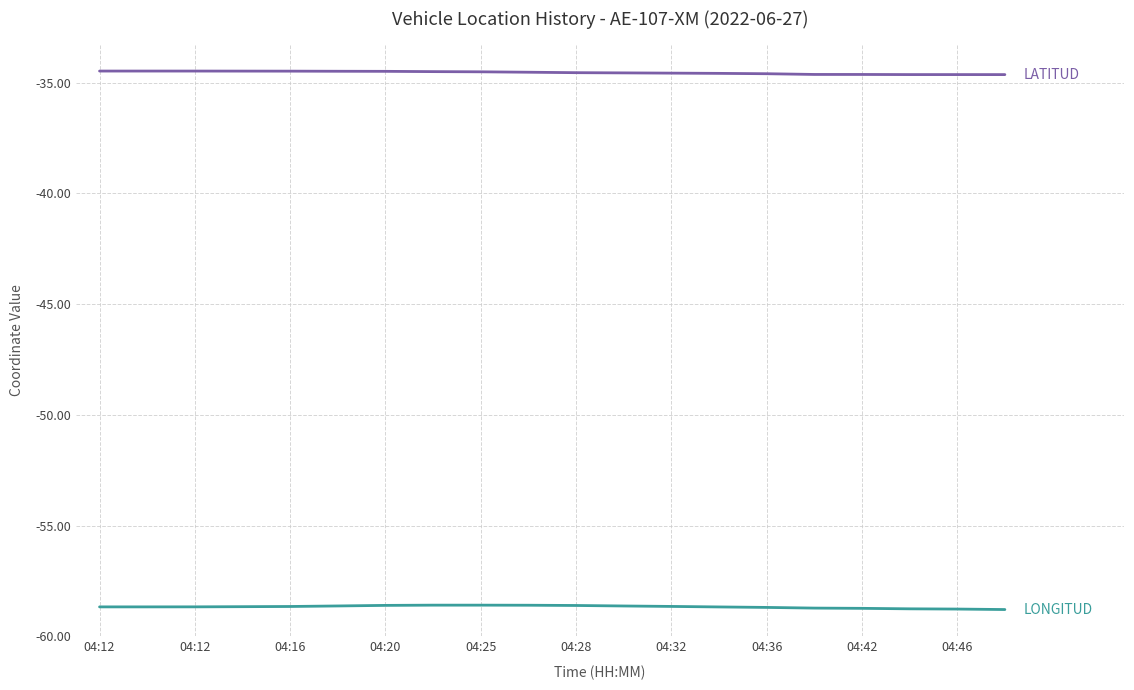

What is the minimum value shown in the chart?

-58.8